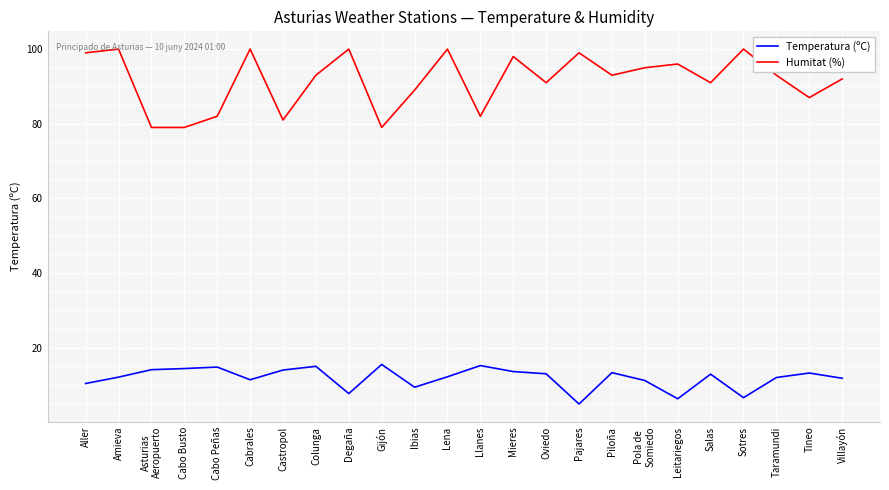

What is the lowest value of the Humitat (%) series?

79.0